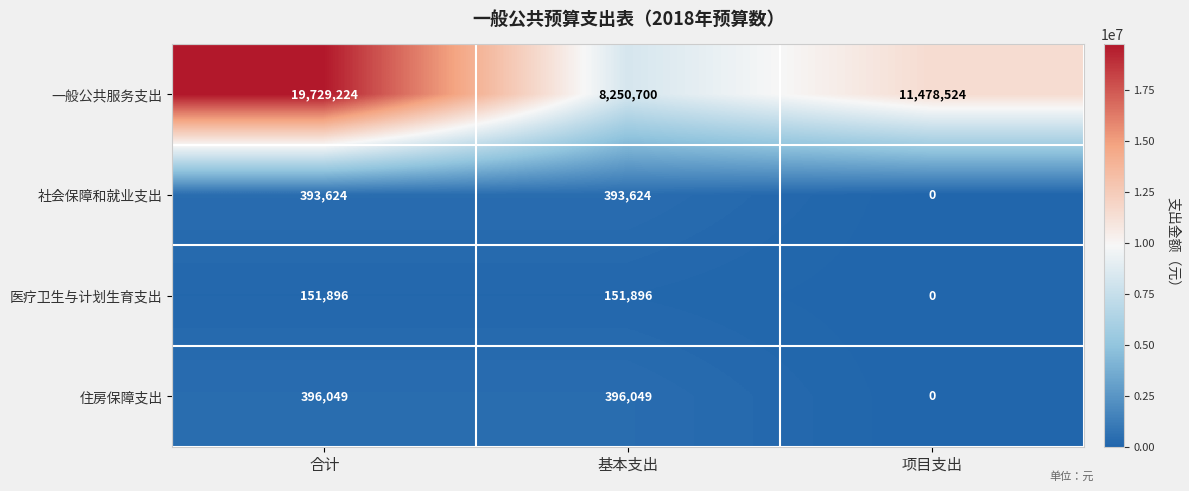

What is the spread (max minus min) of values at 合计?

19577328